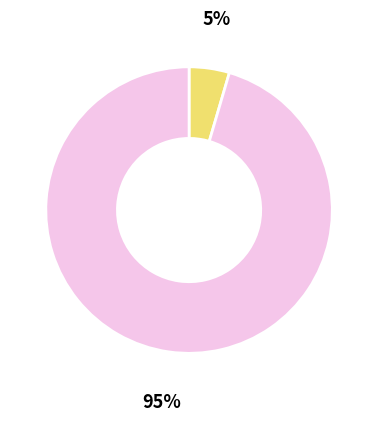

Is there a majority slice in this chart?

Yes